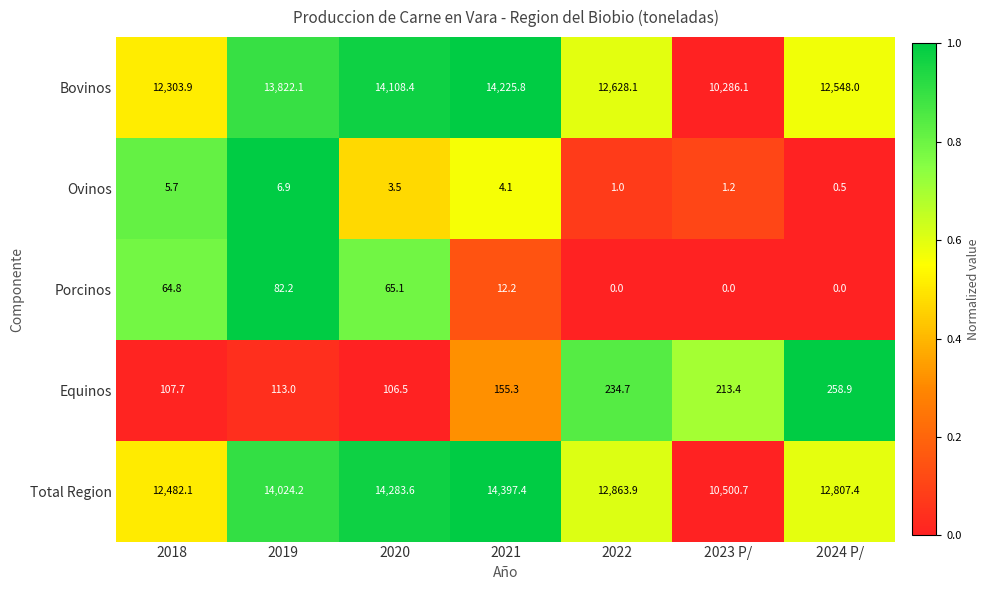

What is the difference between the second highest and second lowest values in the Porcinos series?

65.1